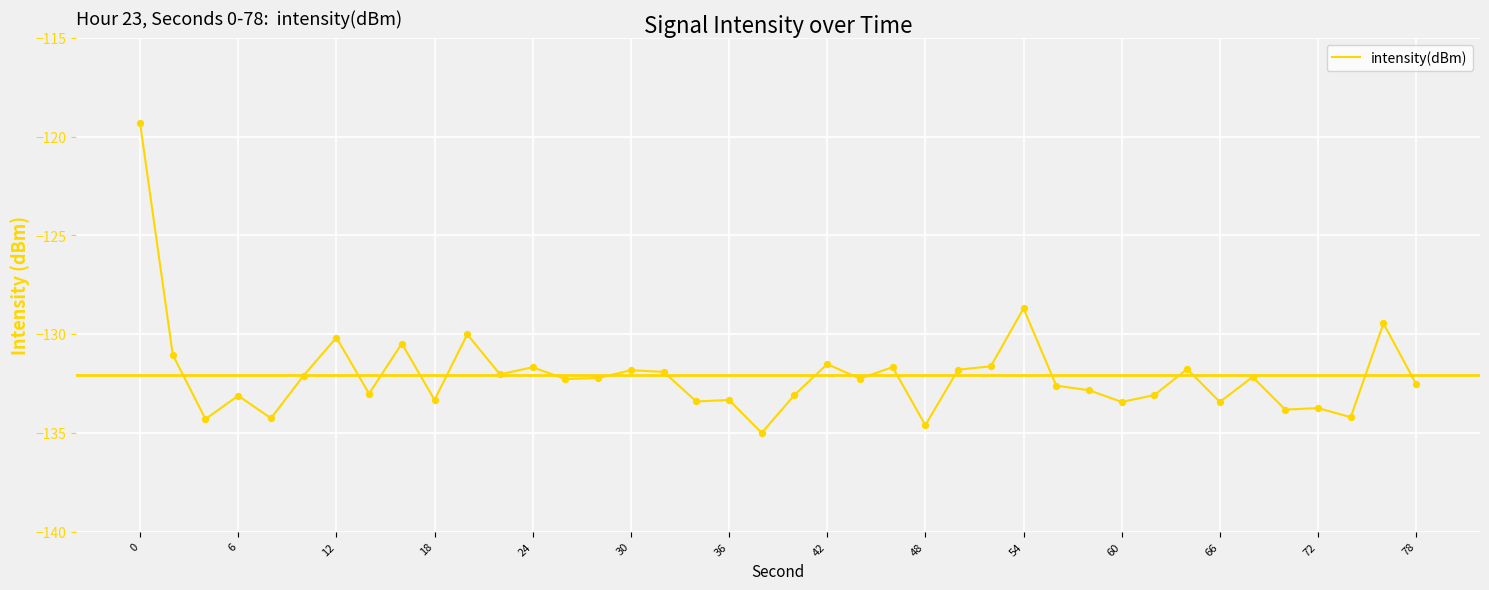

What is the smallest value displayed?

-135.0